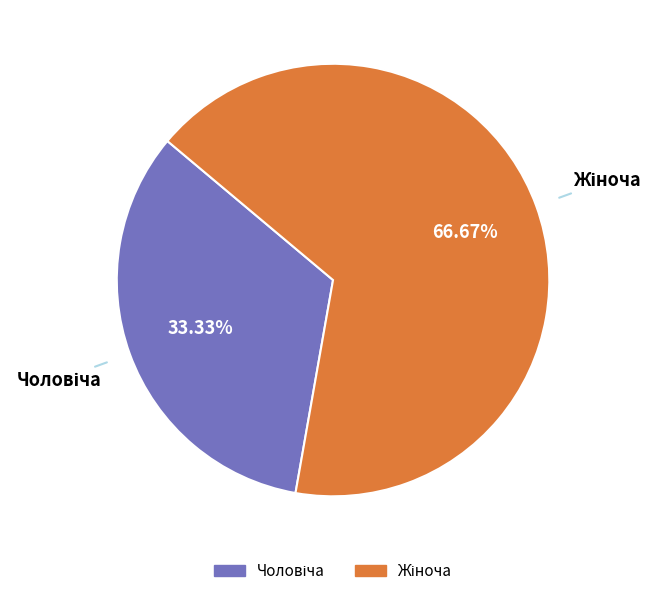

Is there any slice that represents more than half of the pie?

Yes